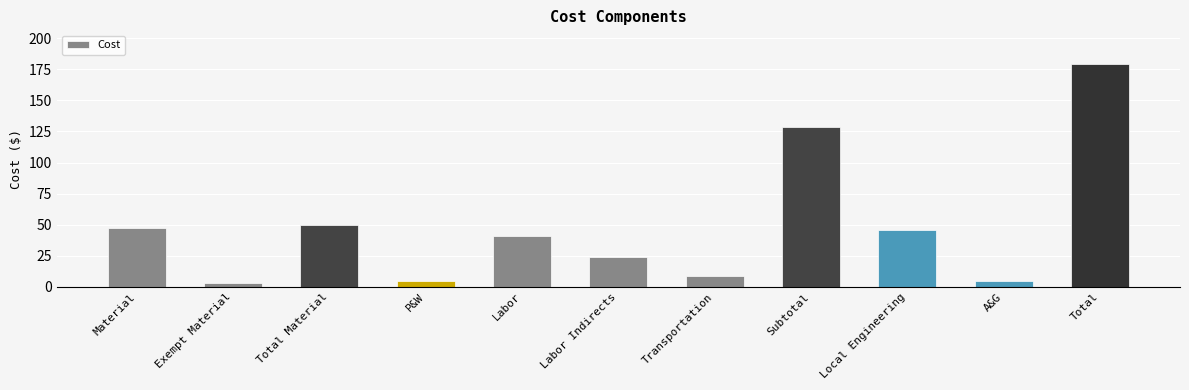

What is the value of the 6th bar from the left?

24.0